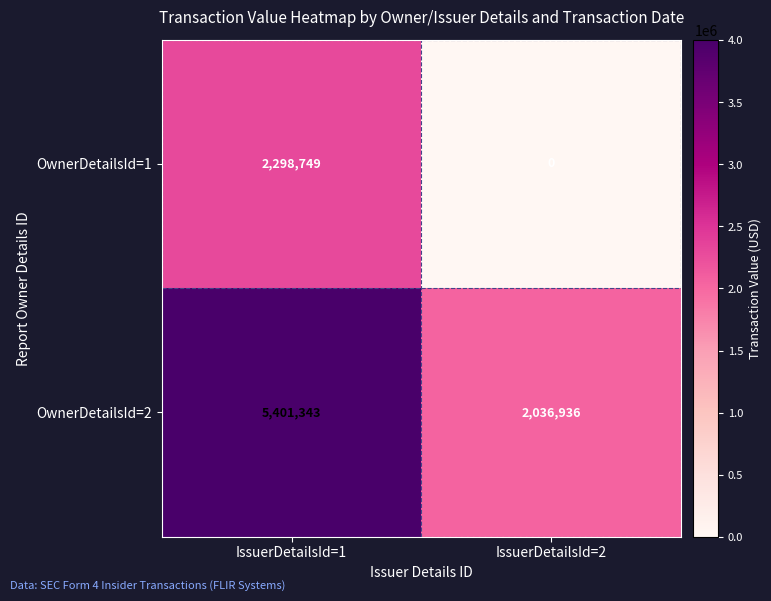

Between IssuerDetailsId=1 and IssuerDetailsId=2, which series saw the biggest shift?

OwnerDetailsId=2